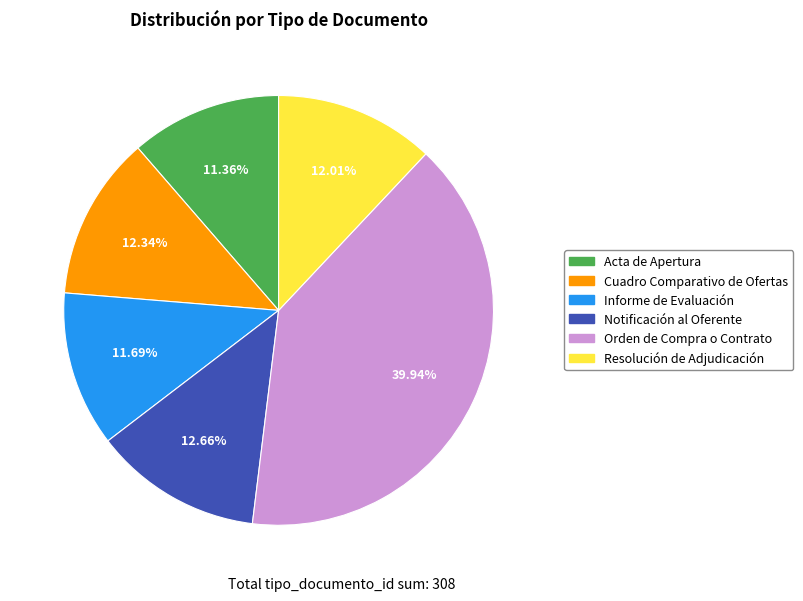

Does Notificación al Oferente account for over 50% of the chart?

No